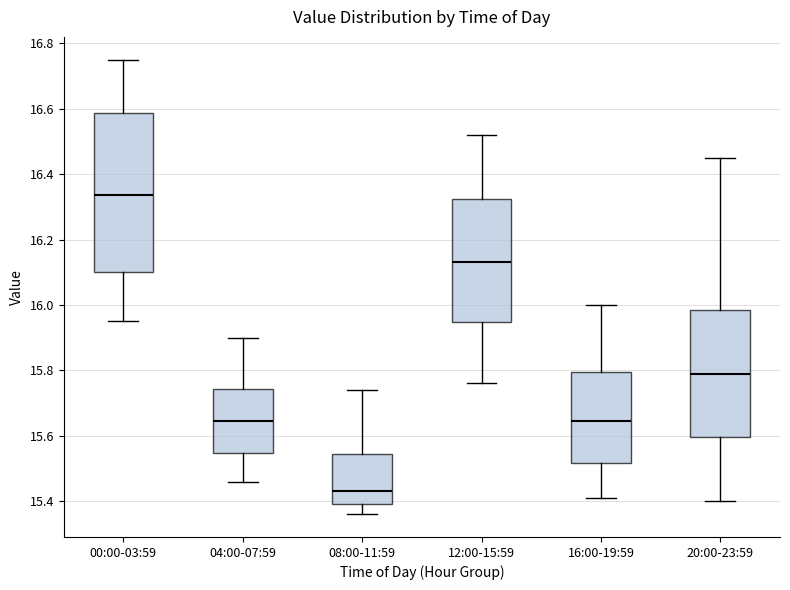

Where is the lower edge of the box for 04:00-07:59 on the y-axis? The values are not printed on the chart, so give them approximately, as read against the axis.

15.54